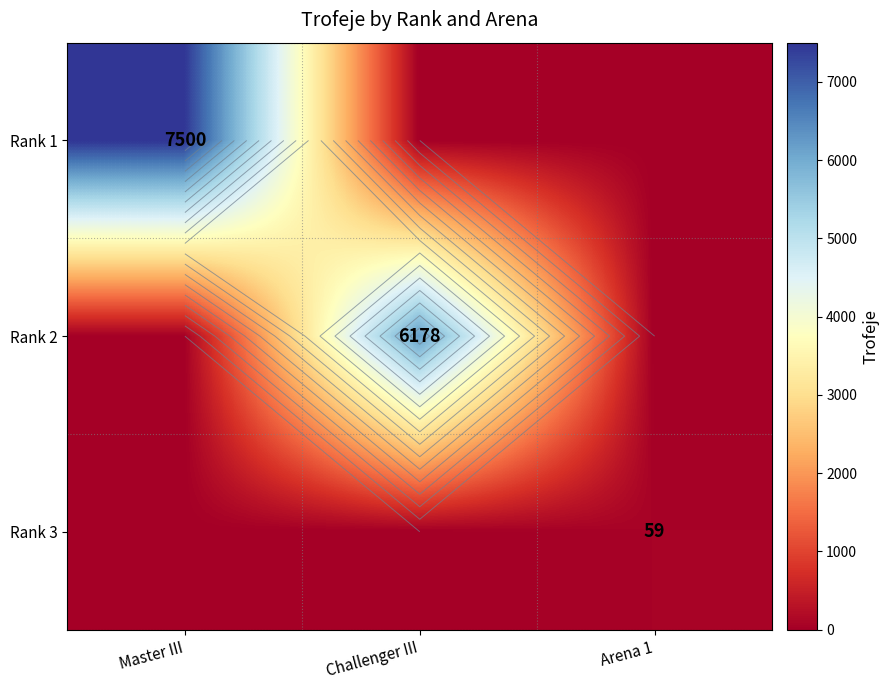

Count the Rank 1 values in the range 0 to 7500.

3